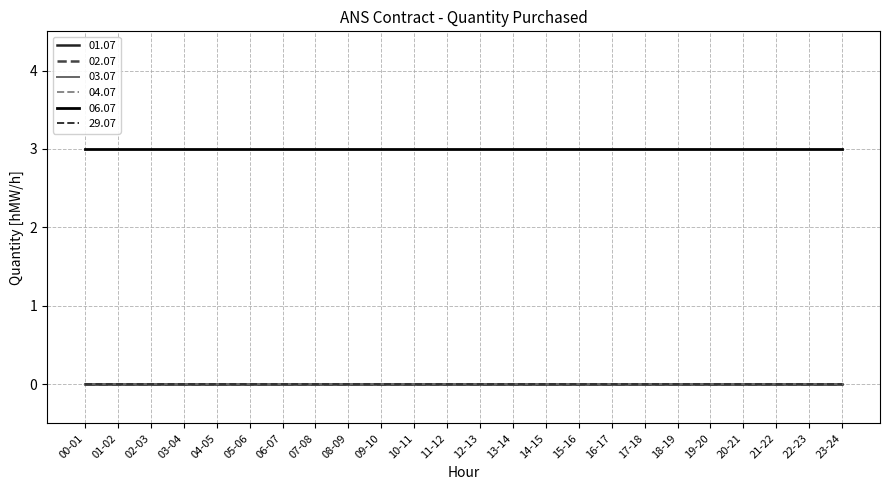

Is this an area chart (filled region under the line)?

No